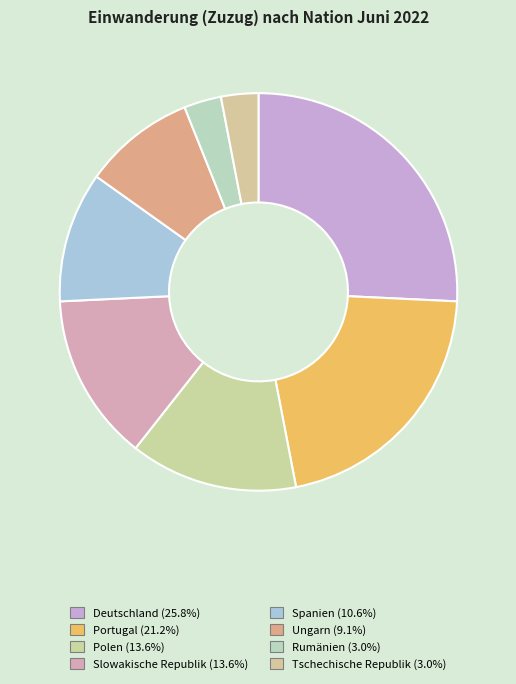

Count the number of slices in the pie.

8